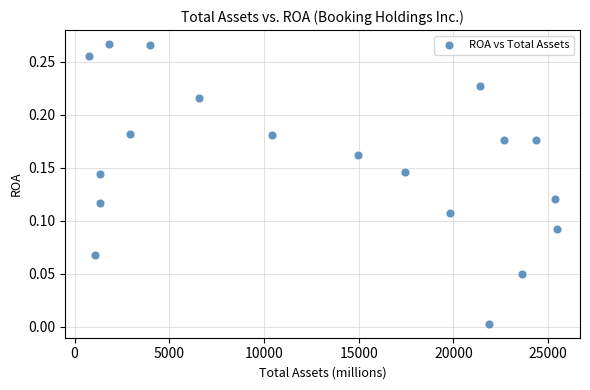

What is the range of X values (max minus min)?

24697.0